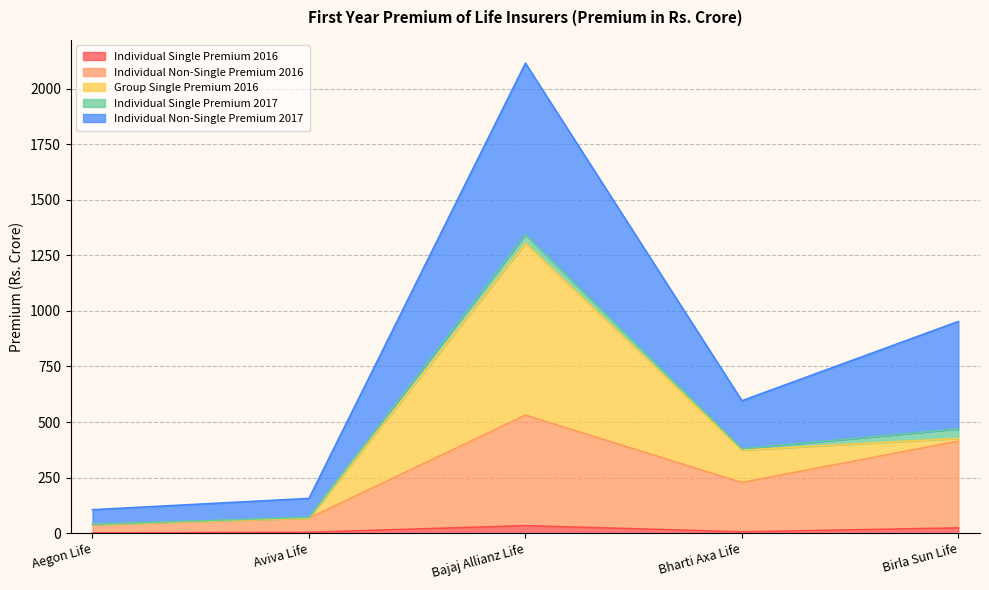

At which category is the sum across all series the highest?

Bajaj Allianz Life